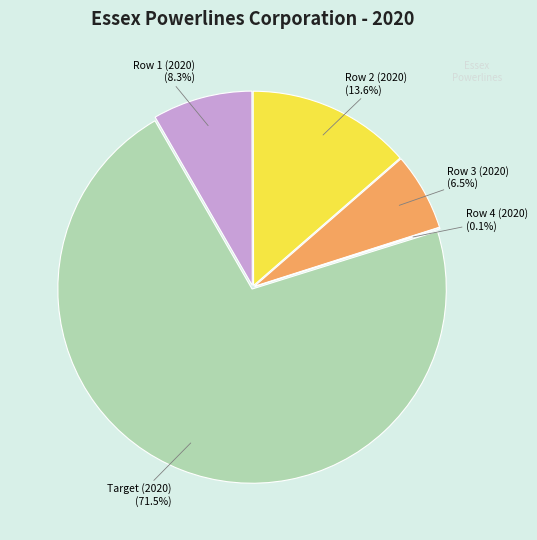

What is the largest slice in the pie chart?

Target (2020)